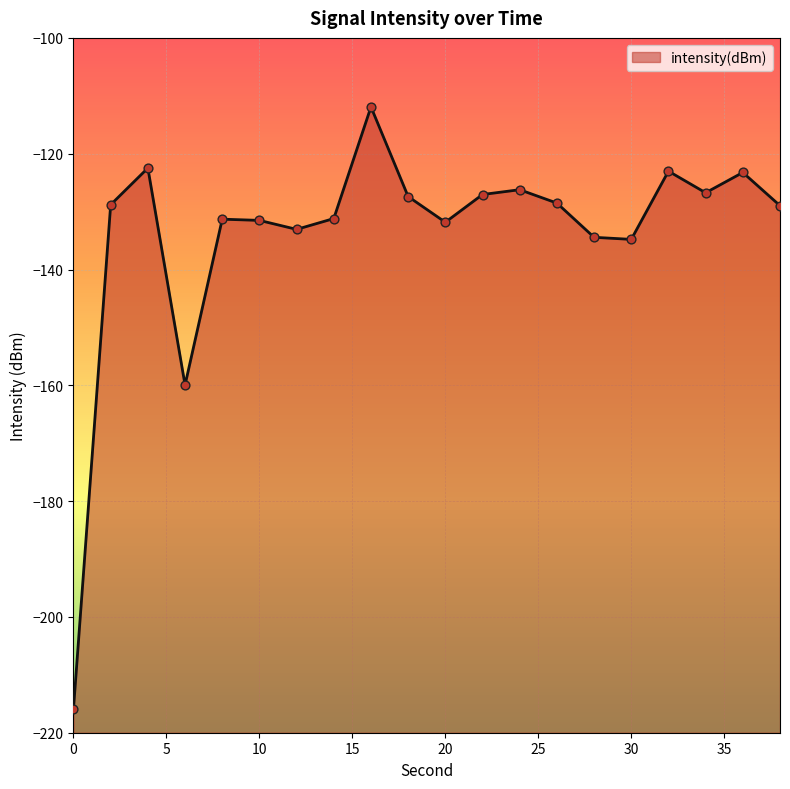

Which has a higher value, 18 or 16?

16